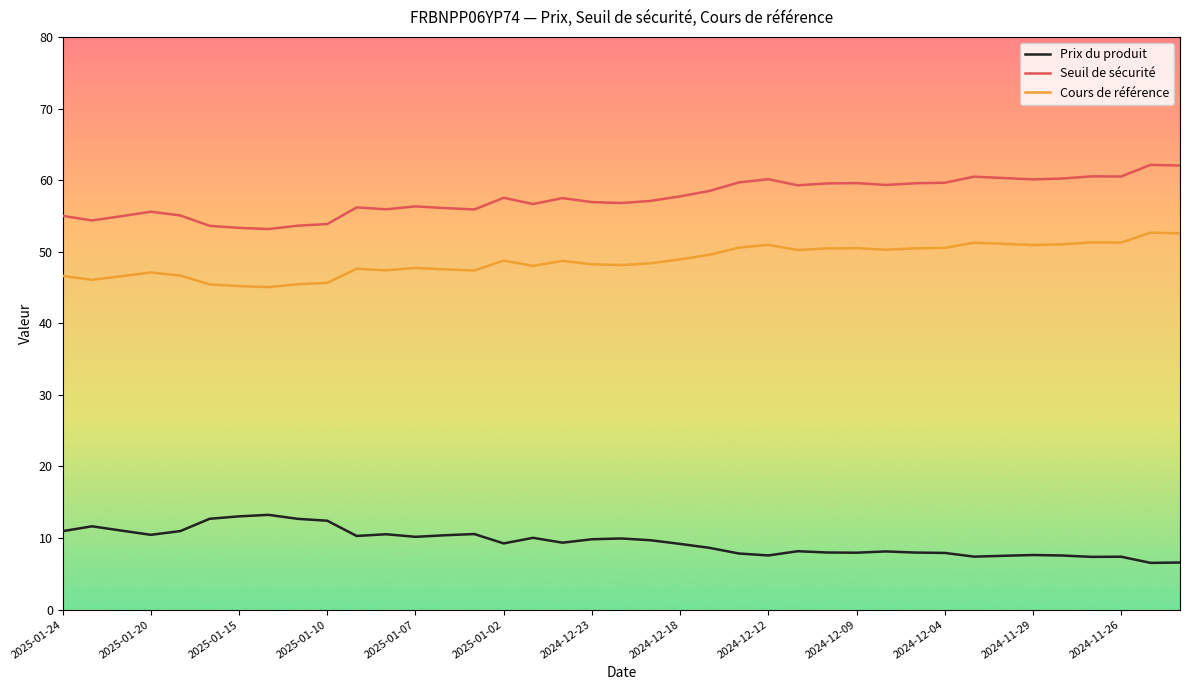

What is the maximum value shown in the chart?

62.1